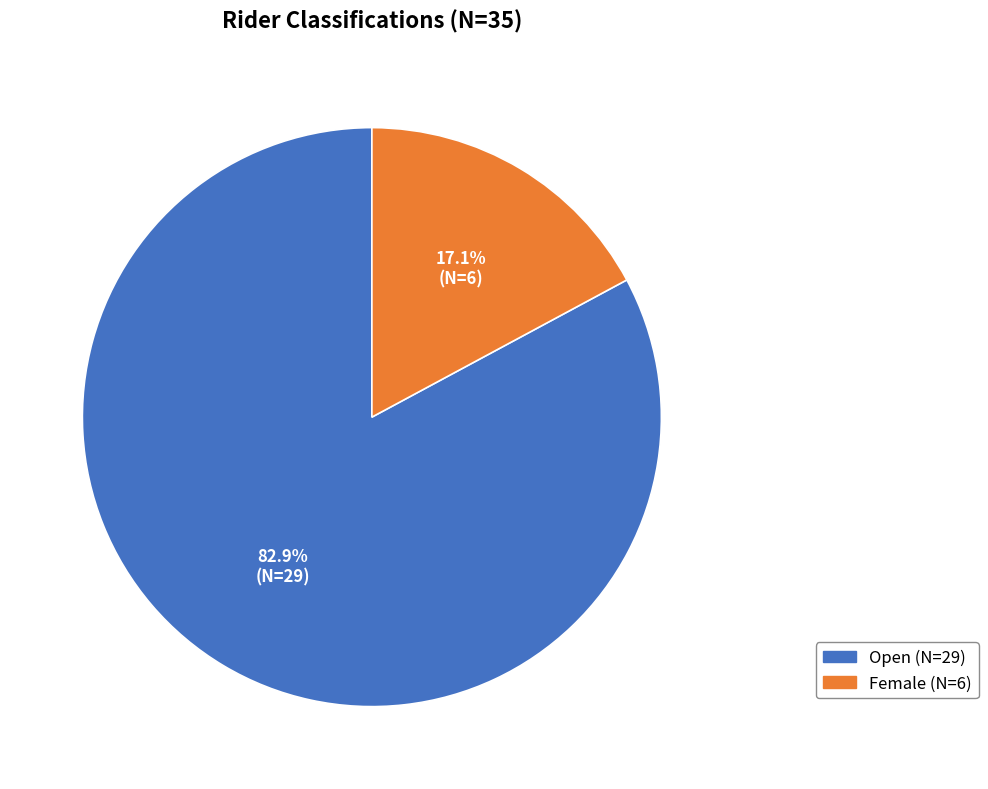

How many slices are in this pie chart?

2